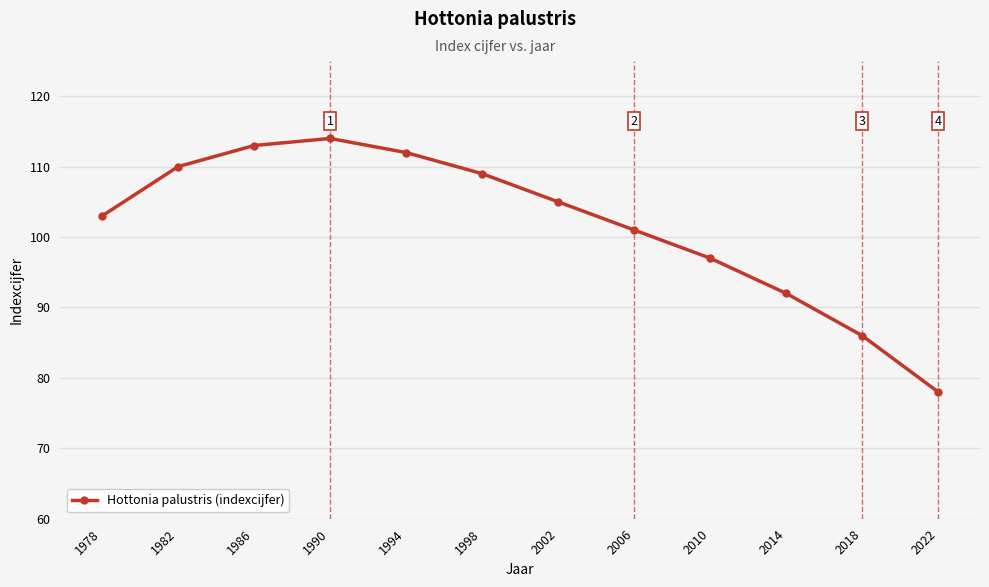

Between 1978 and 2018, which is larger?

1978